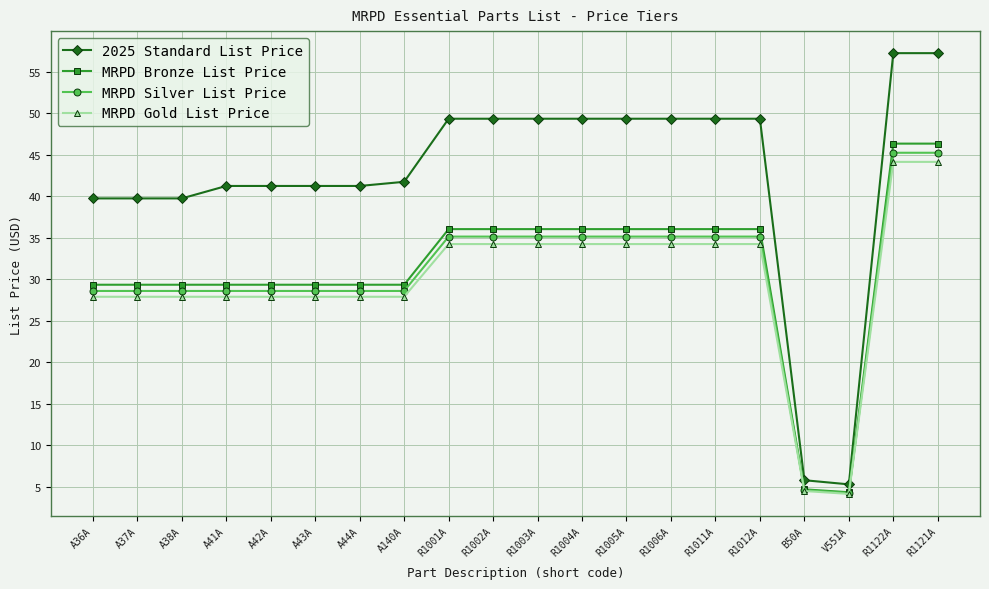

What is the smallest value displayed?

4.2